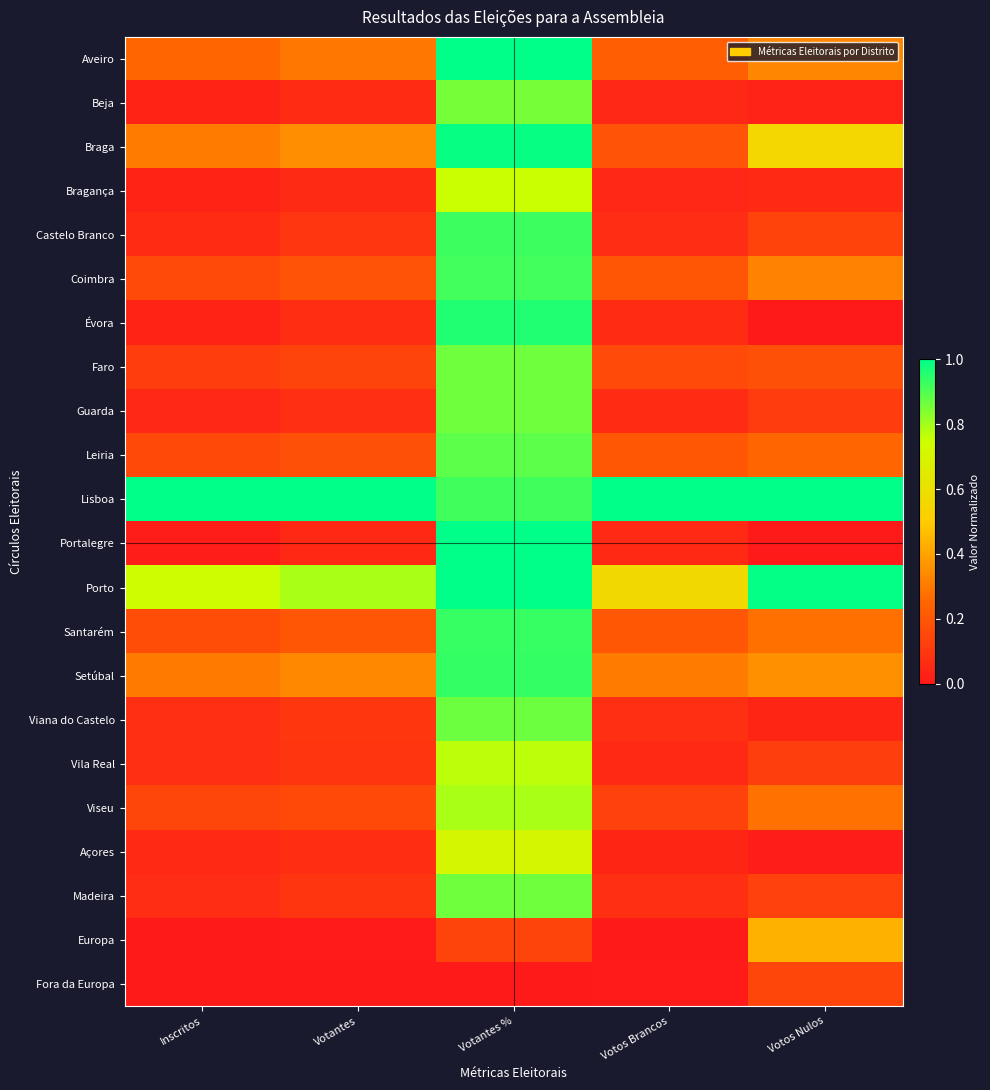

At which category is the sum across all series the highest?

Votantes %